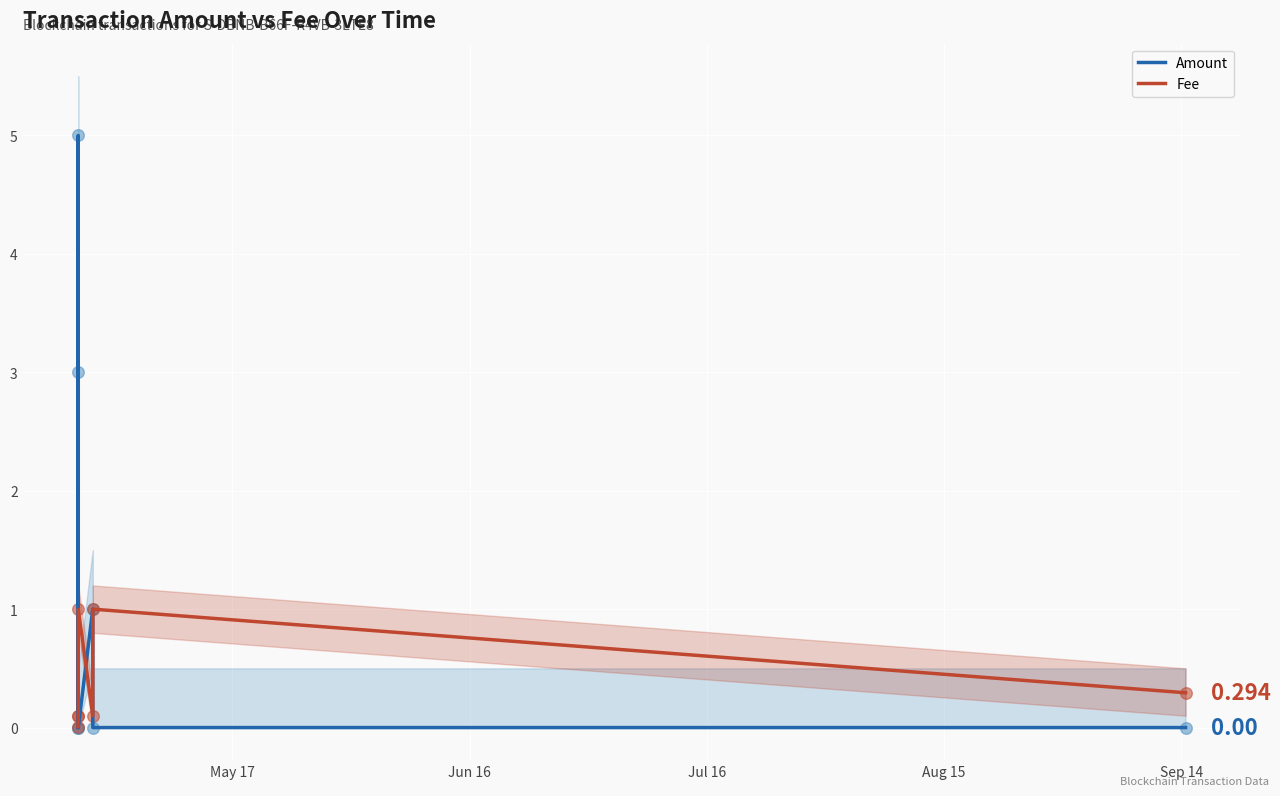

Which series reaches the minimum Y coordinate?

Amount